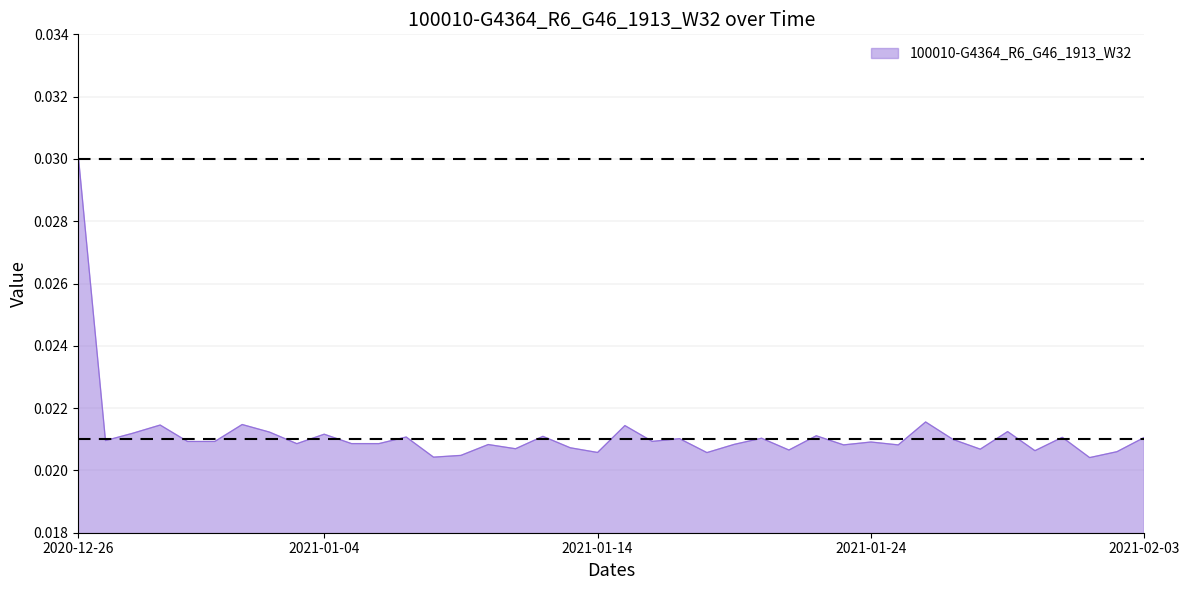

Which category has the highest value across all series?

2020-12-26